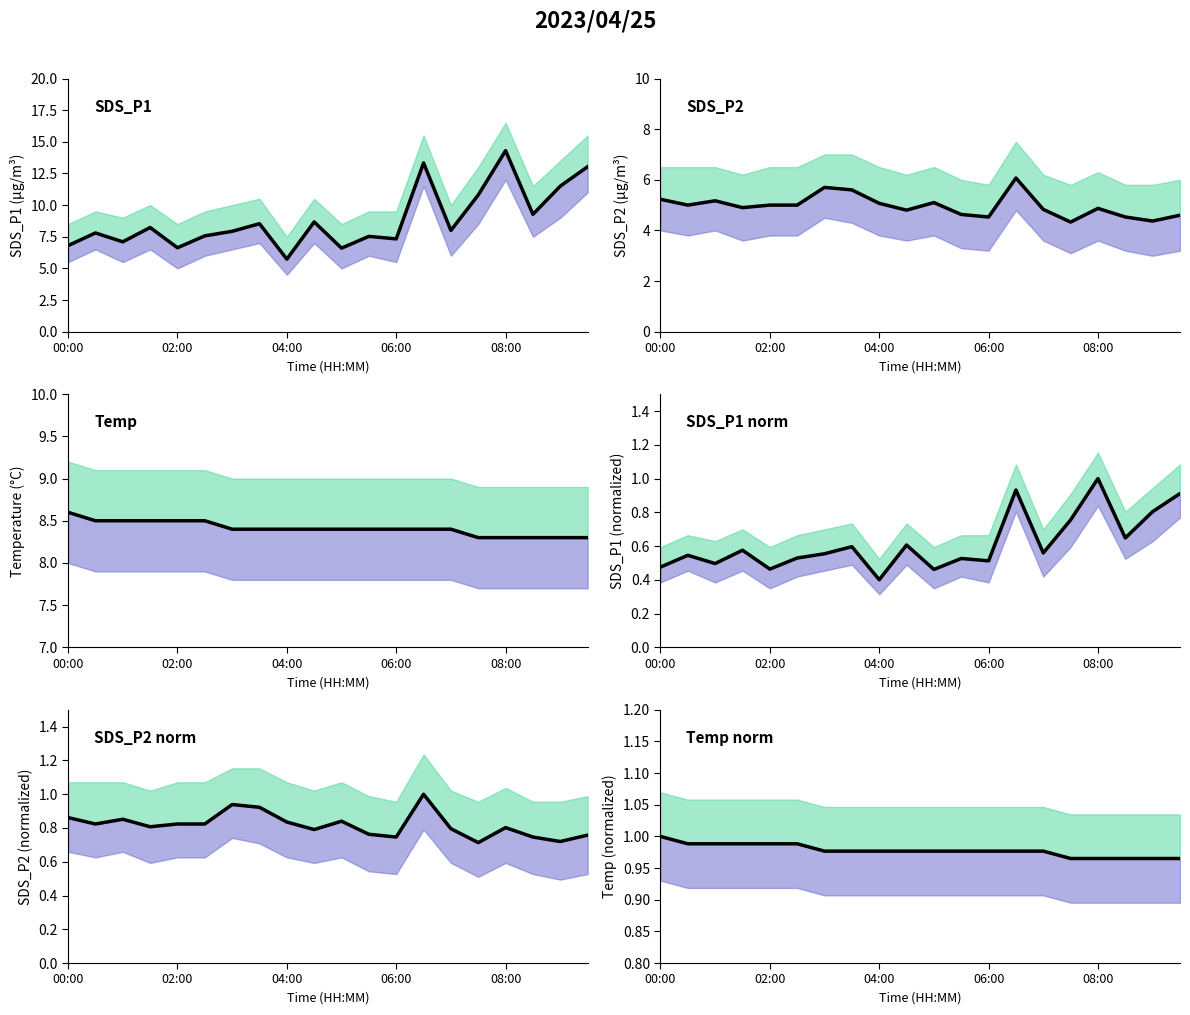

True or false: SDS_P1 norm and SDS_P2 intersect in this chart.

False